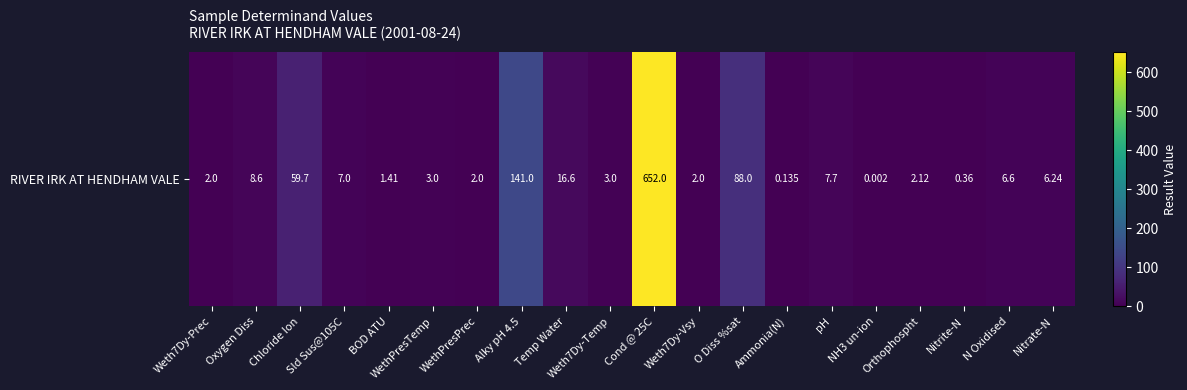

Reading left to right, extract all data points from this chart.

Weth7Dy-Prec=2.0	Oxygen Diss=8.6	Chloride Ion=59.7	Sld Sus@105C=7.0	BOD ATU=1.4	WethPresTemp=3.0	WethPresPrec=2.0	Alky pH 4.5=141.0	Temp Water=16.6	Weth7Dy-Temp=3.0	Cond @ 25C=652.0	Weth7Dy-Vsy=2.0	O Diss %sat=88.0	Ammonia(N)=0.1	pH=7.7	NH3 un-ion=0.0	Orthophospht=2.1	Nitrite-N=0.4	N Oxidised=6.6	Nitrate-N=6.2